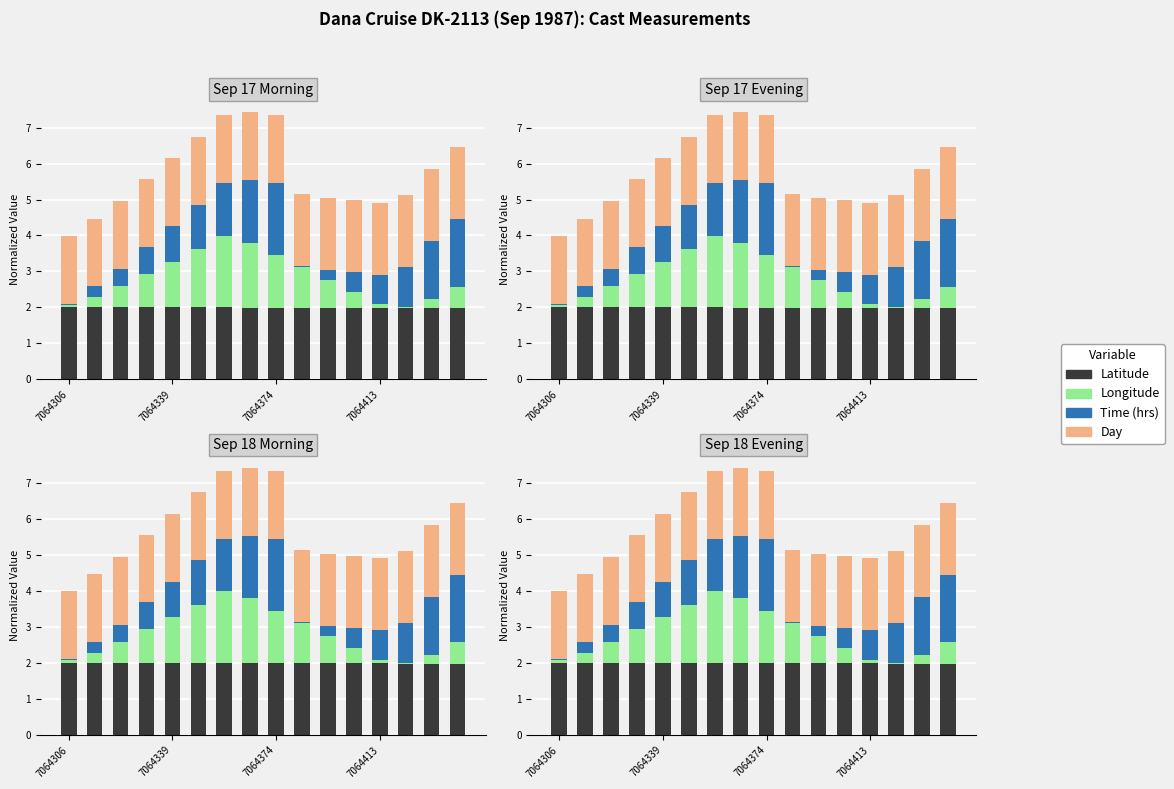

Which series has the largest total across all categories?

Latitude